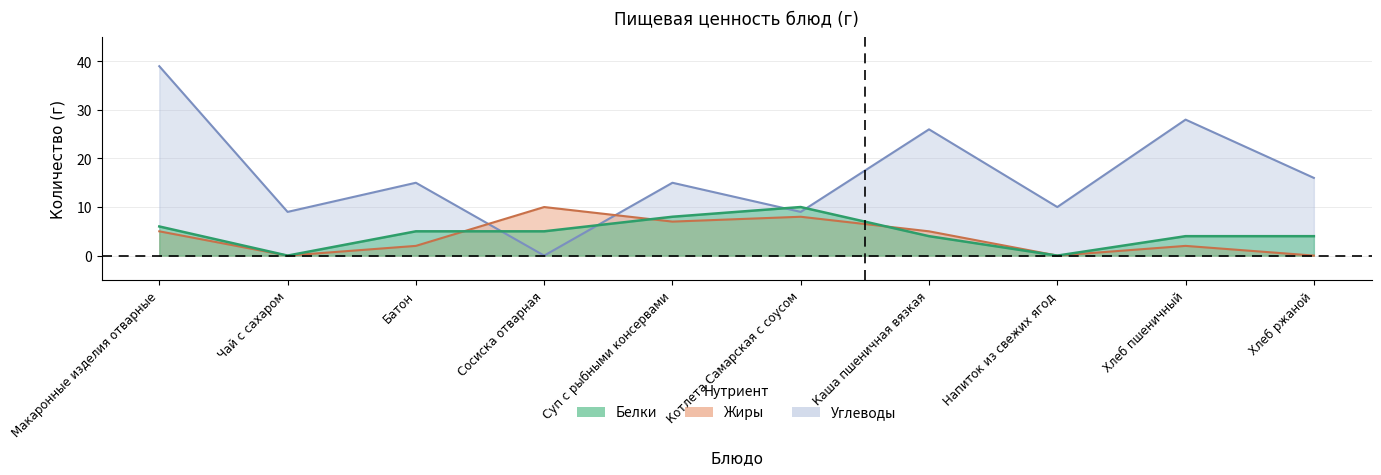

Which category has the lowest value across all series?

Чай с сахаром